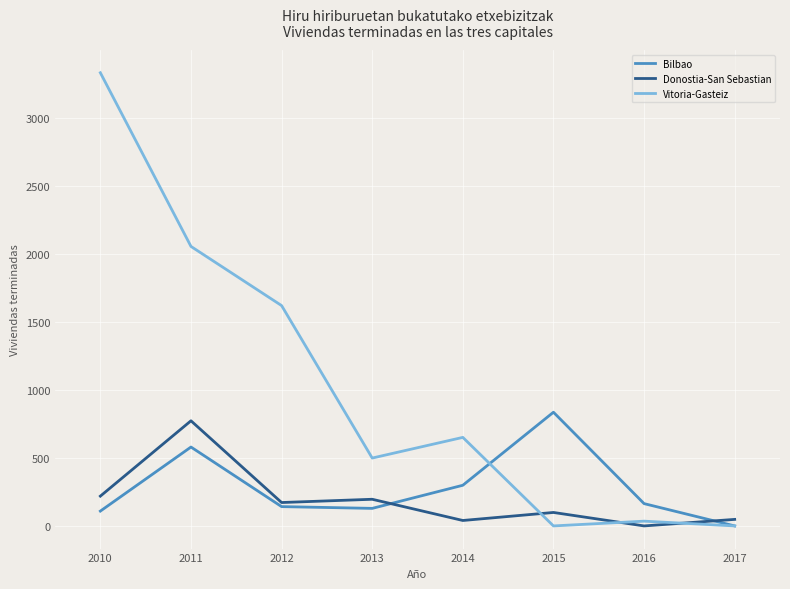

Where does the Donostia-San Sebastian series first go above 172?

2010